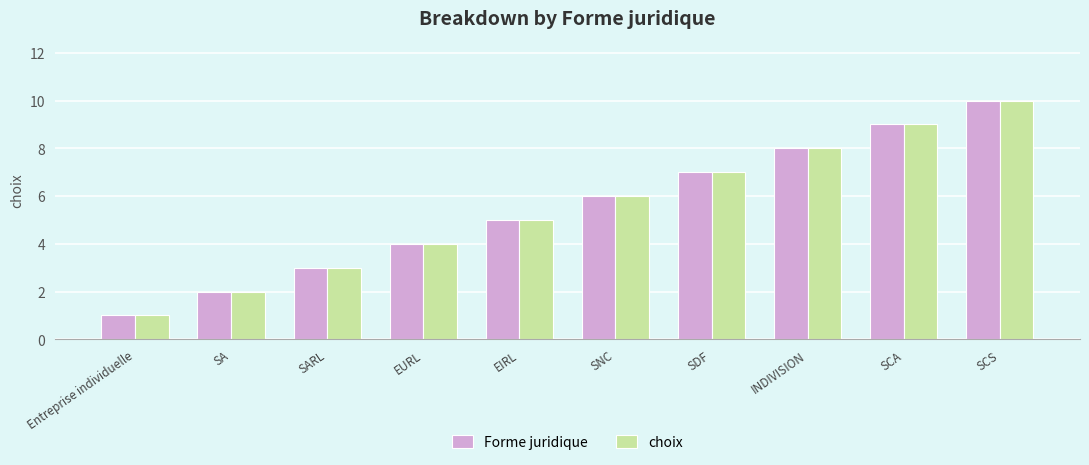

The Forme juridique series shows 10 at SCS. True or false?

True